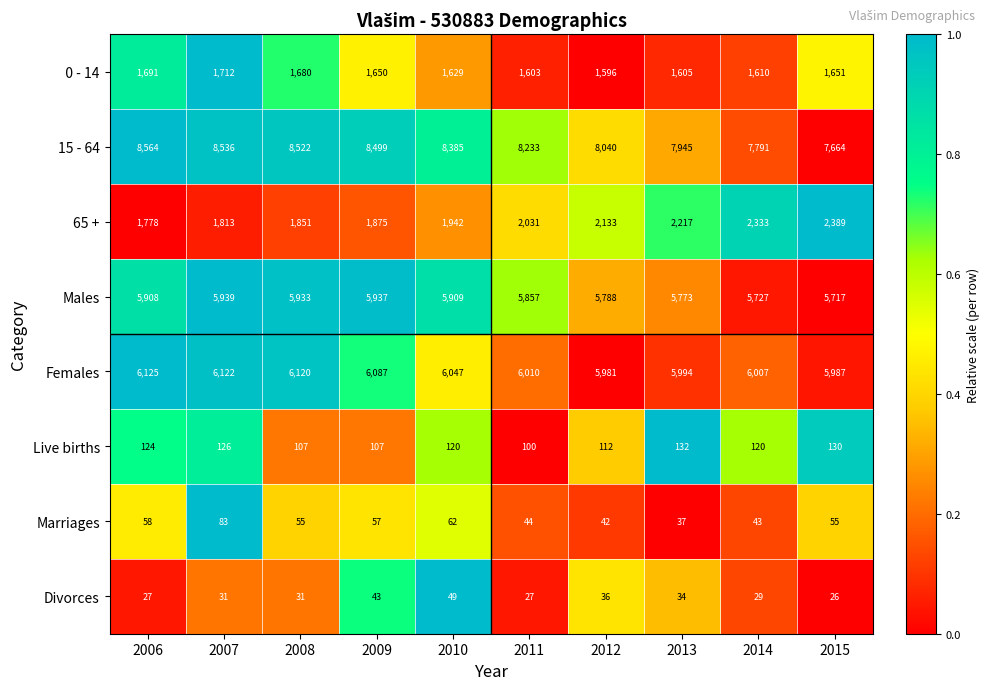

At which label does Marriages first exceed 55?

2006